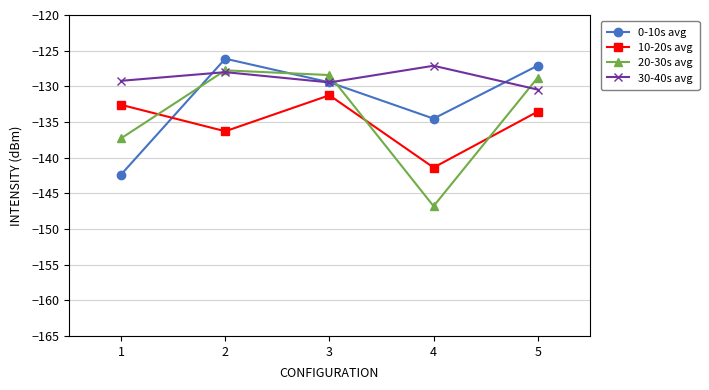

In 10-20s avg, how many points are lower than both neighbors (excluding endpoints)?

2